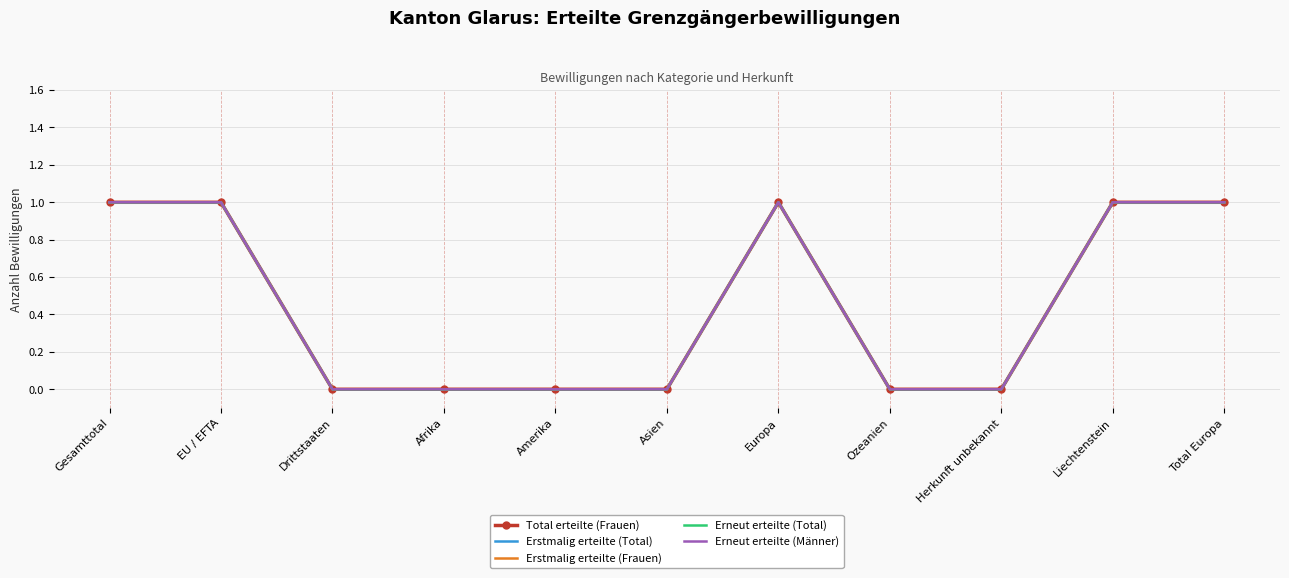

Is it true that Erstmalig erteilte (Frauen) equals 1 at EU / EFTA?

True